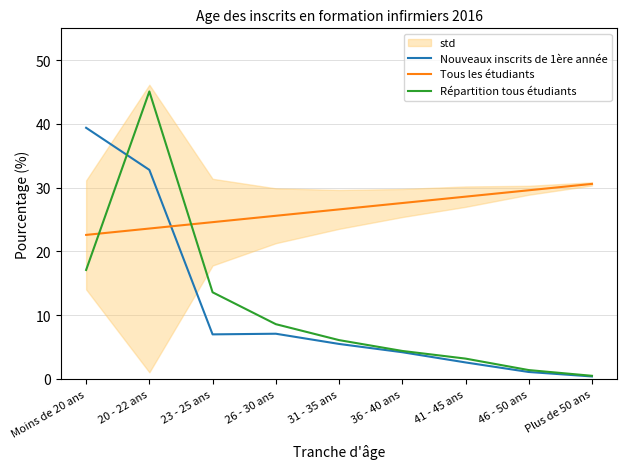

How many lines are shown in the chart?

3